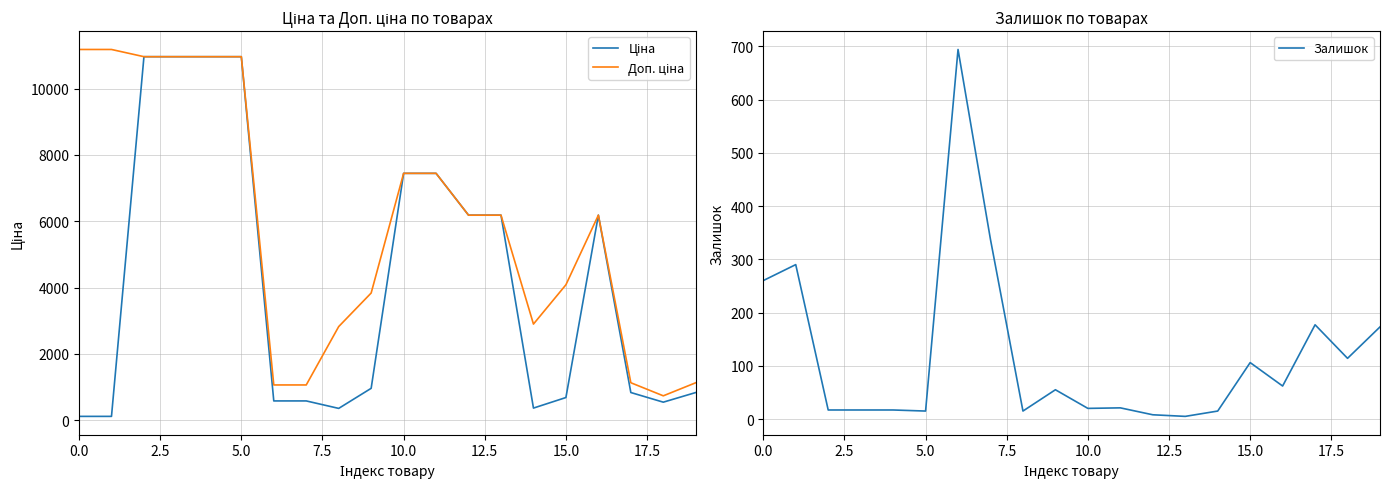

True or false: Доп. ціна has a value of 4082.3 at 15.

True